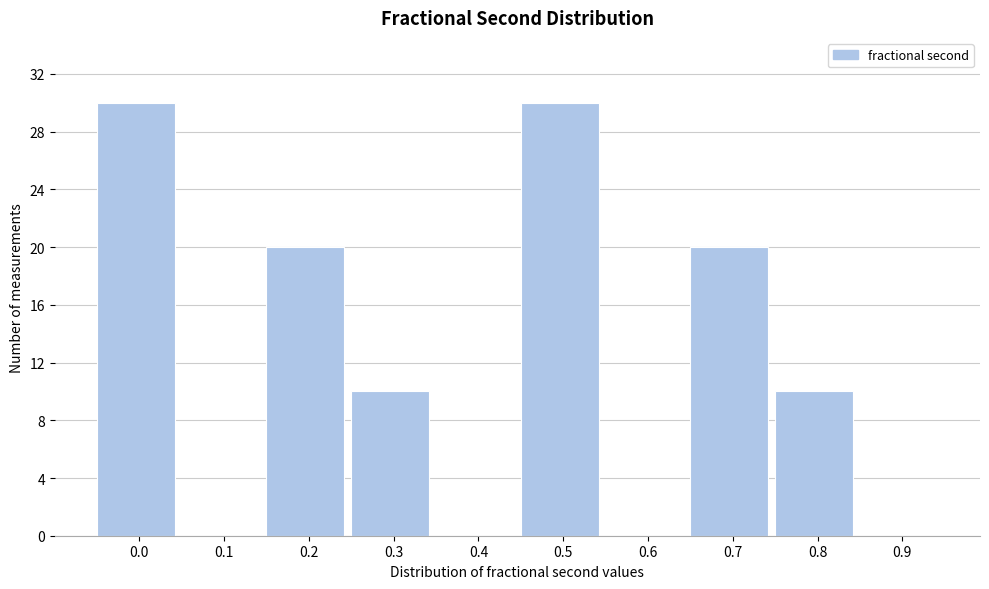

Reading left to right, extract all data points from this chart.

0.0=30	0.1=0	0.2=20	0.3=10	0.4=0	0.5=30	0.6=0	0.7=20	0.8=10	0.9=0